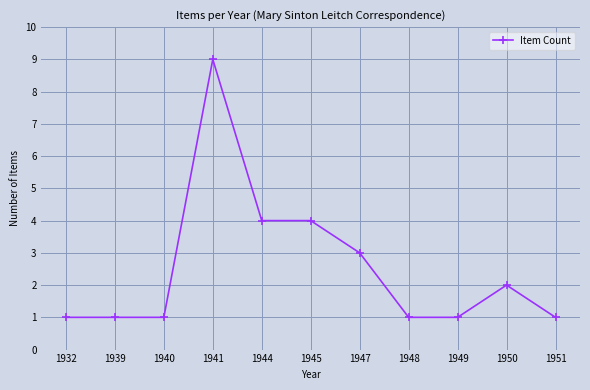

What is the sum of the values at 1948 and 1951?

2